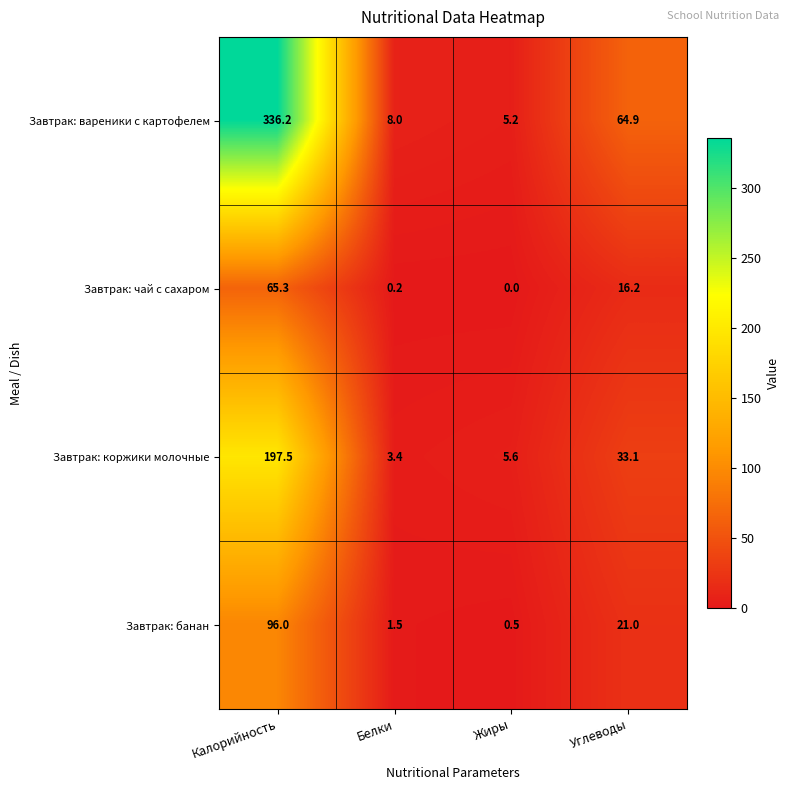

Count the number of categories in the chart.

4